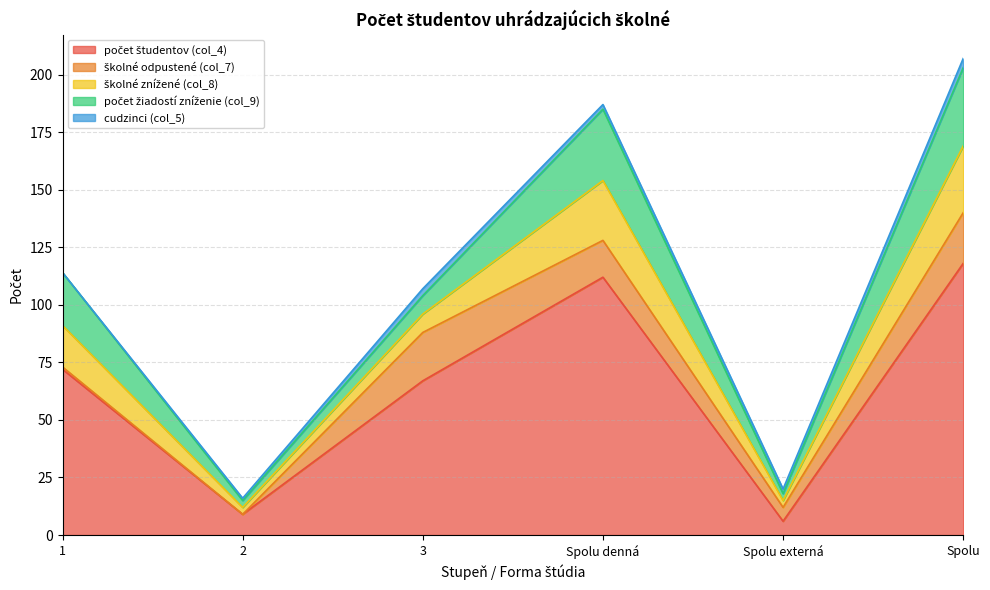

What are all the series names shown in the legend?

počet študentov (col_4), školné odpustené (col_7), školné znížené (col_8), počet žiadostí zníženie (col_9), cudzinci (col_5)